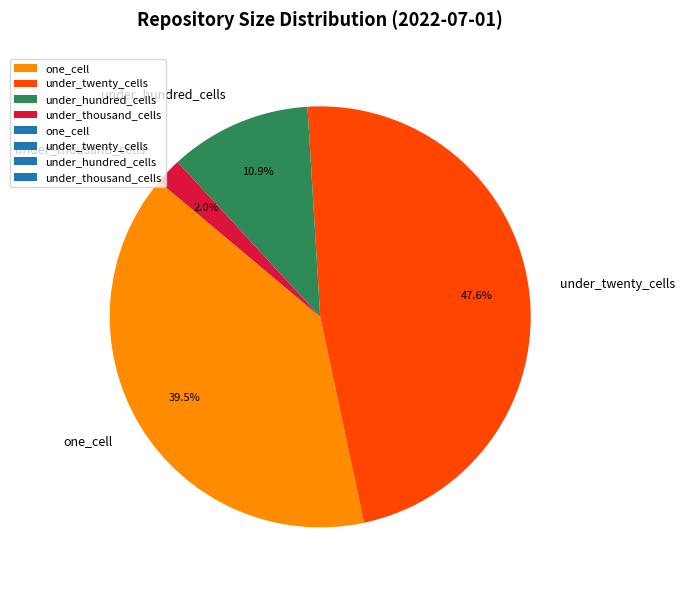

Is there a majority slice in this chart?

No